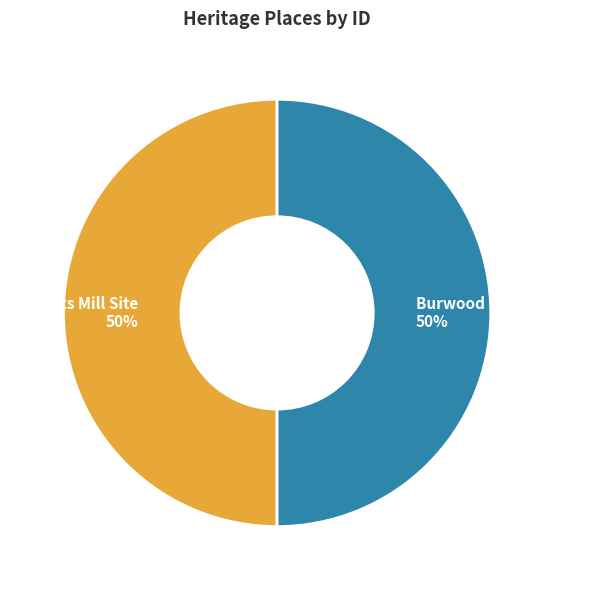

What percentage is the Dights Mill Site slice, to the nearest percent?

50%